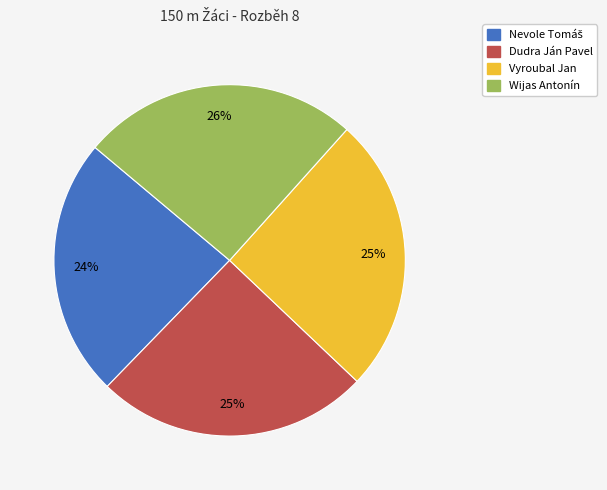

To the nearest percent, what portion does Dudra Ján Pavel represent?

25%